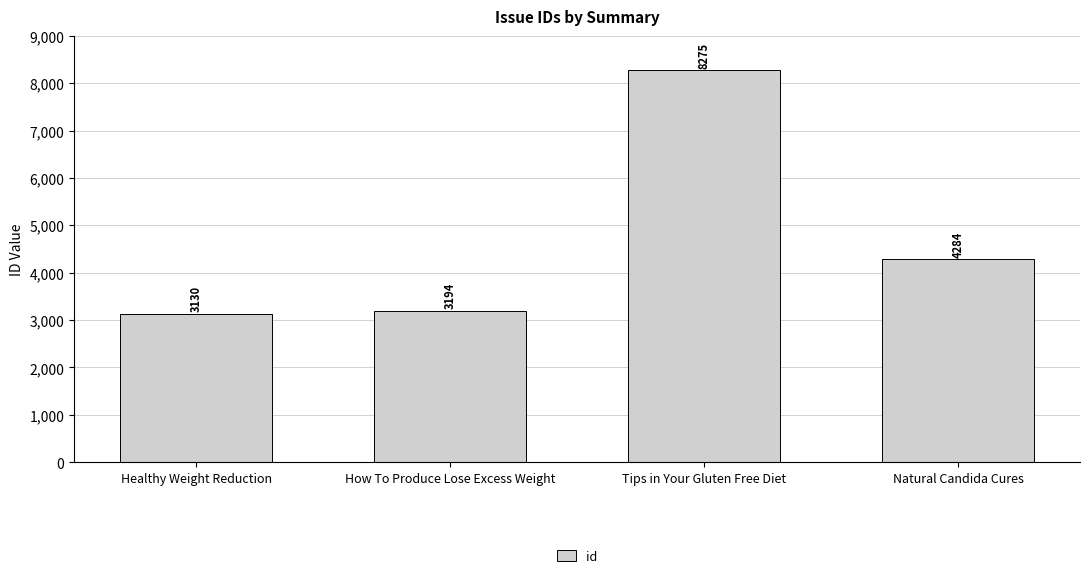

How many data points does each series have?

4